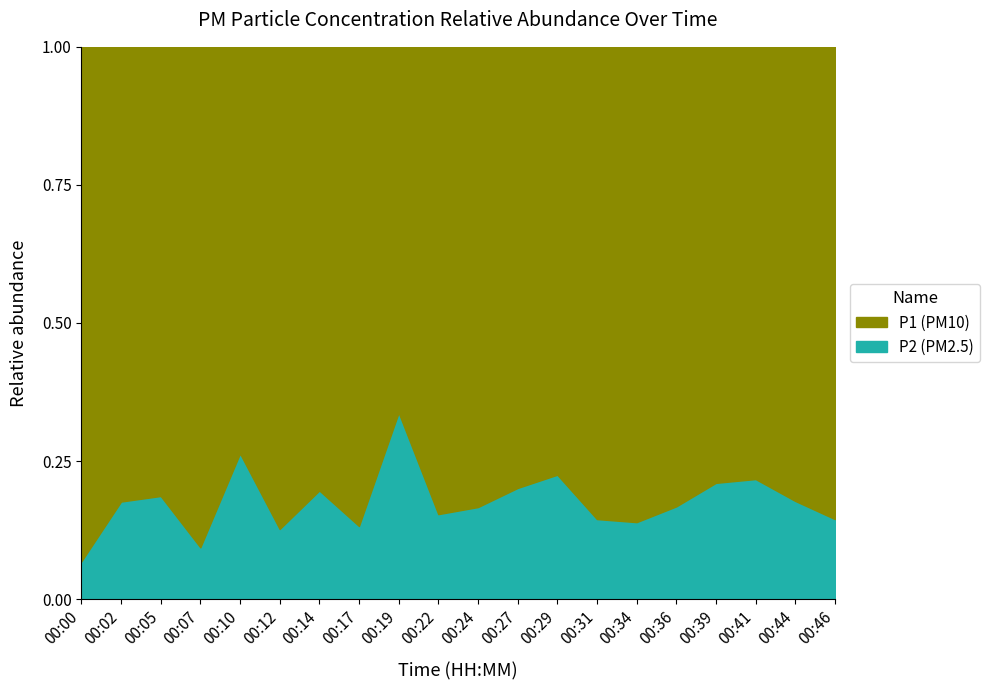

True or false: P2 and P1 cross at least once.

False